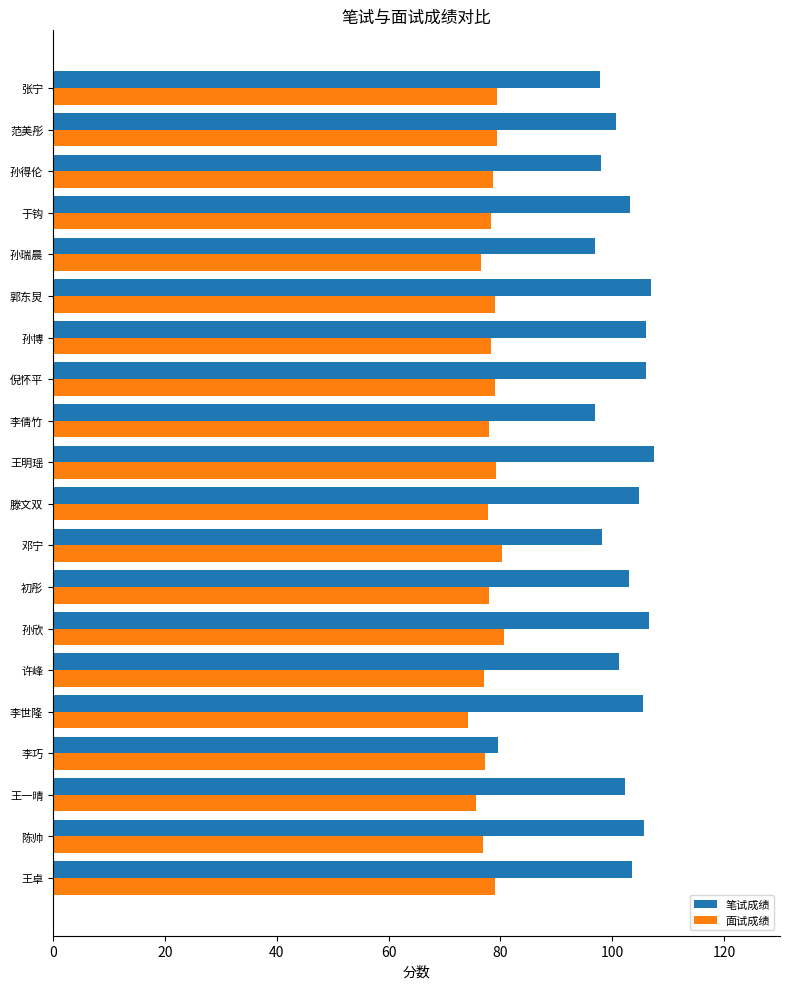

List the series in order of their peak value, lowest first.

面试成绩, 笔试成绩